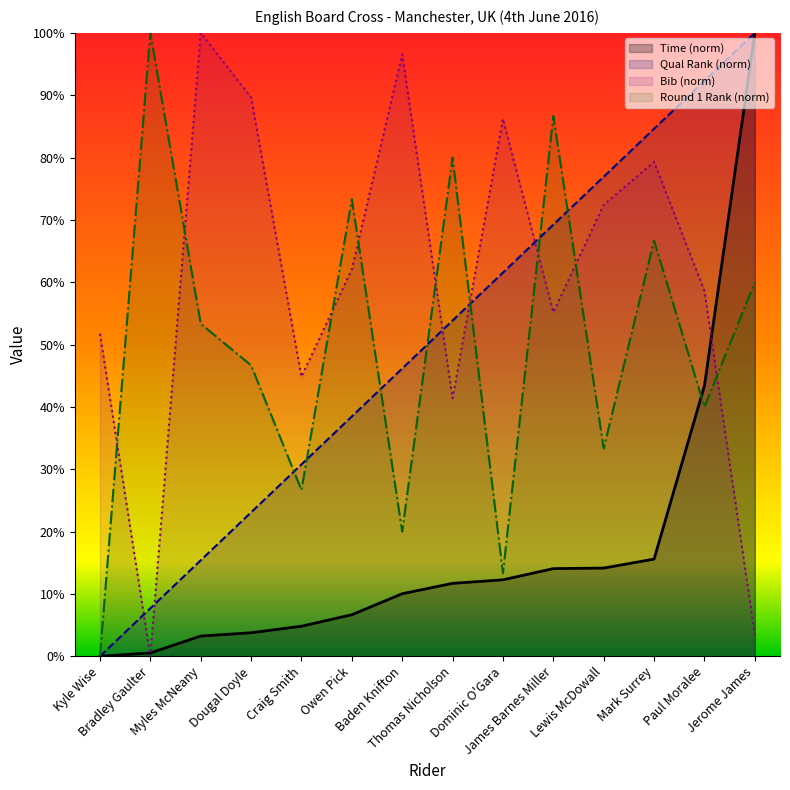

At which label is Round 1 Rank (norm) closest to 50?

Myles McNeany